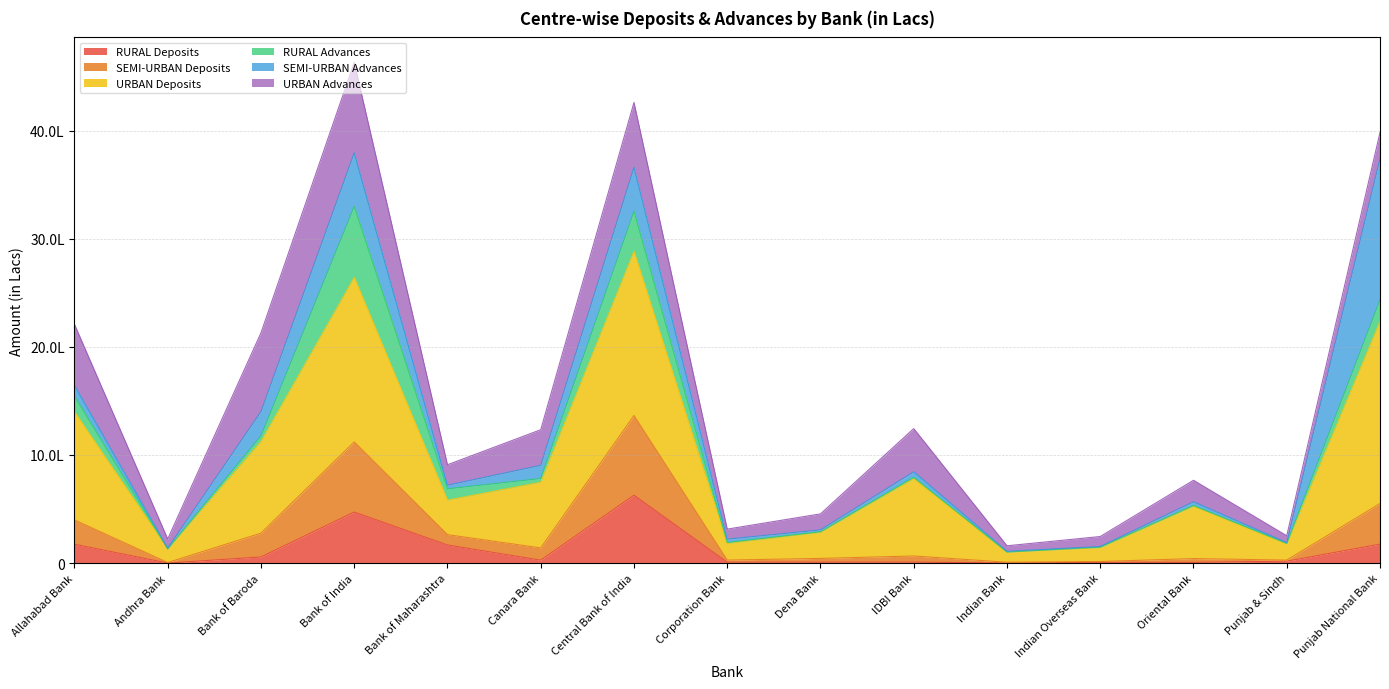

What is the difference between the second highest and second lowest values in the RURAL Deposits series?

472143.0